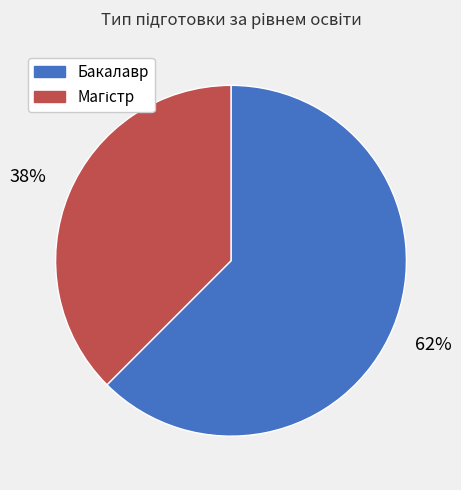

To the nearest percent, what percentage of the pie is Бакалавр?

62%